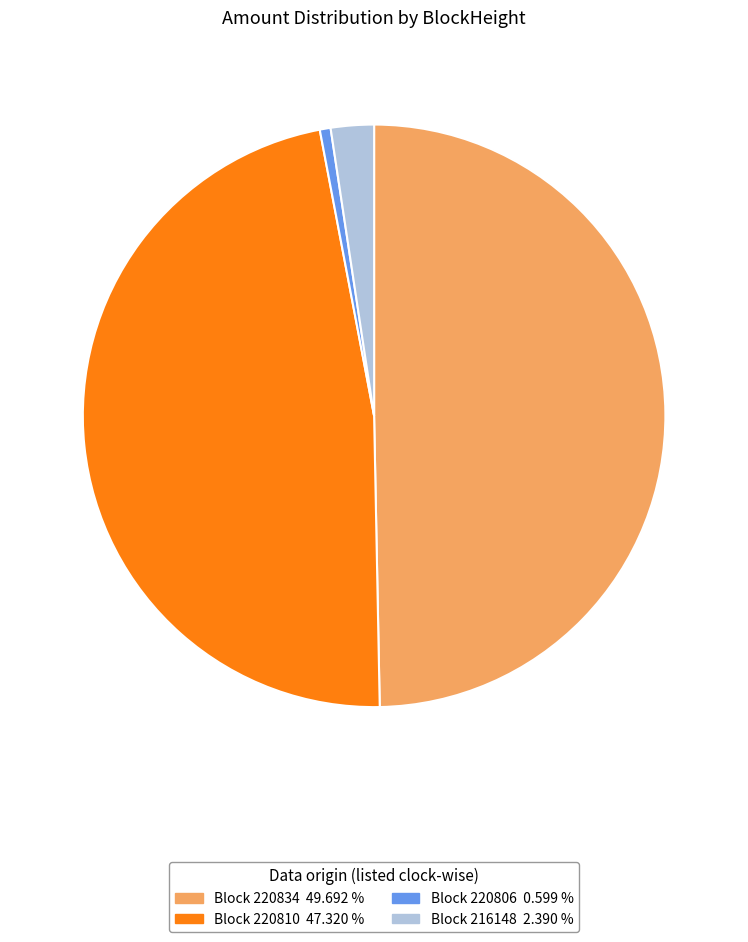

Approximately how many times larger is the value at Block 220834 49.692 % compared to Block 220810 47.320 %?

1.1